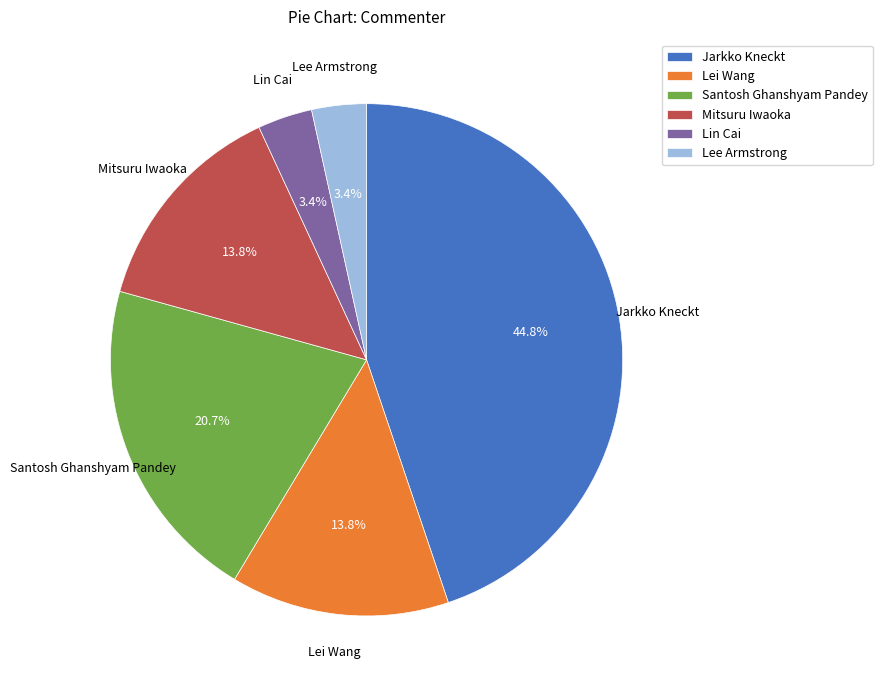

The Mitsuru Iwaoka slice represents 6% of the pie. True or false?

False